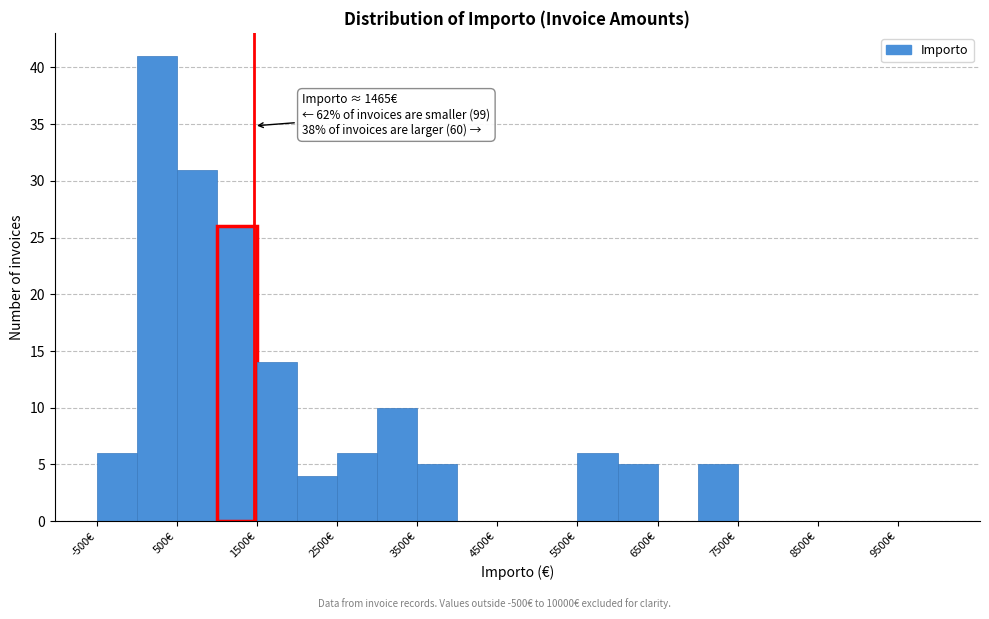

Which range on the x-axis has the tallest bar?

0 to 500